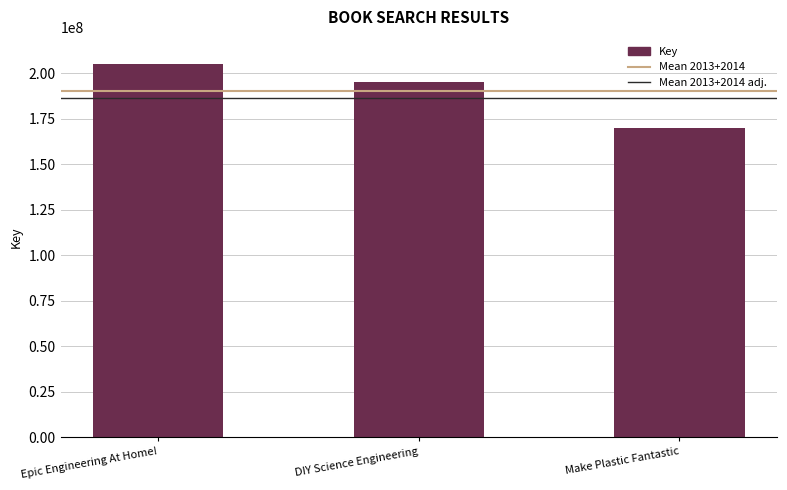

What is the ratio of the value at DIY Science Engineering to the value at Epic Engineering At Home!?

1.0